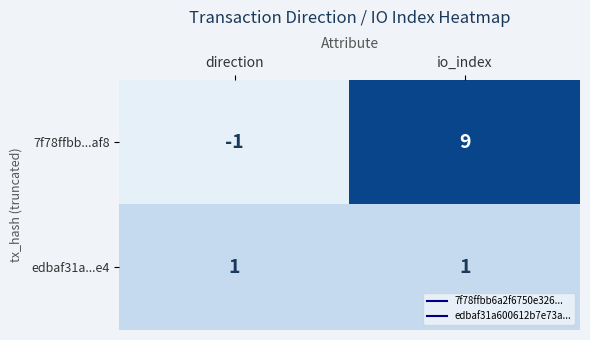

Rank the series at direction from lowest to highest value.

7f78ffbb...af8, edbaf31a...e4